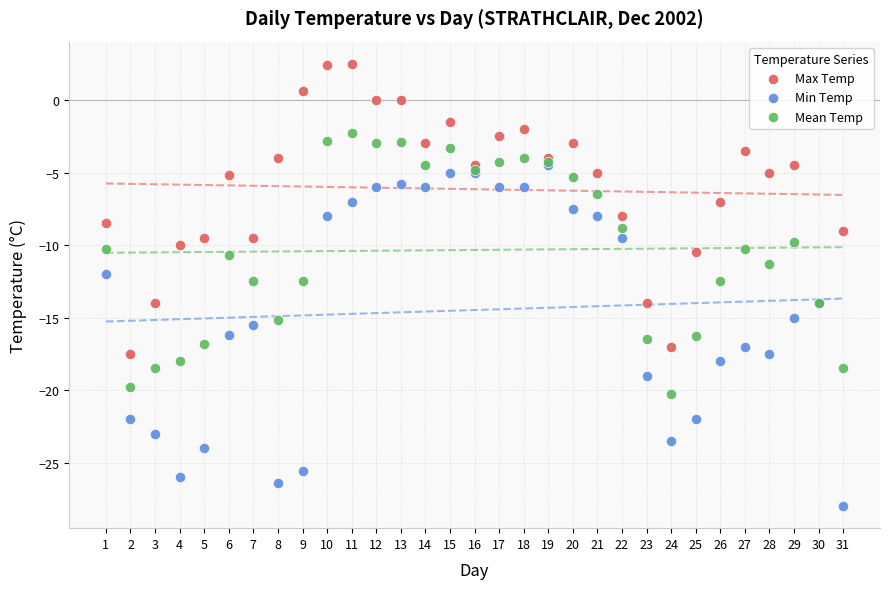

Which series has the largest Y range (max minus min)?

Min Temp